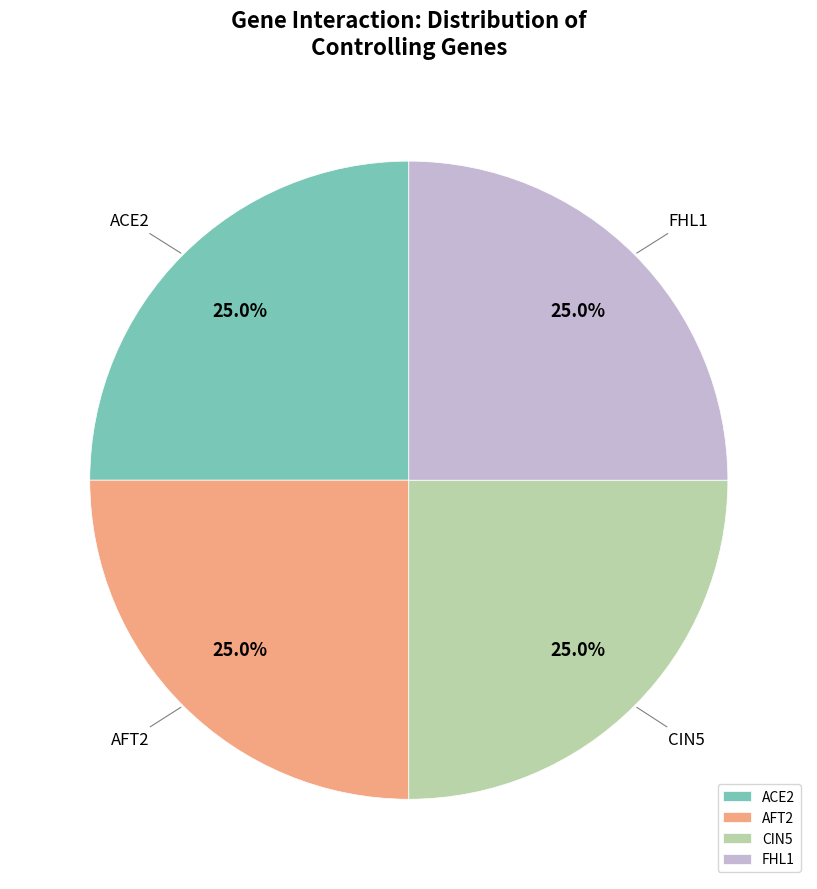

How many segments does this pie chart have?

4